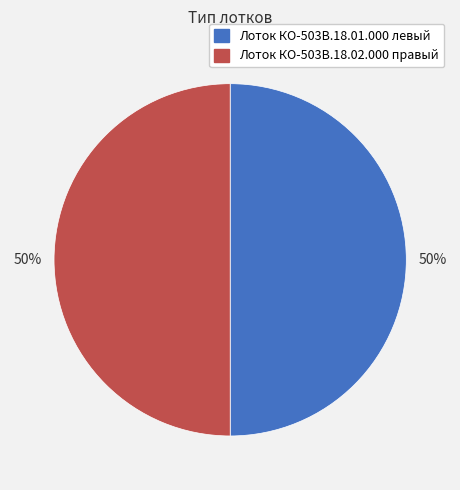

How many segments does this pie chart have?

2